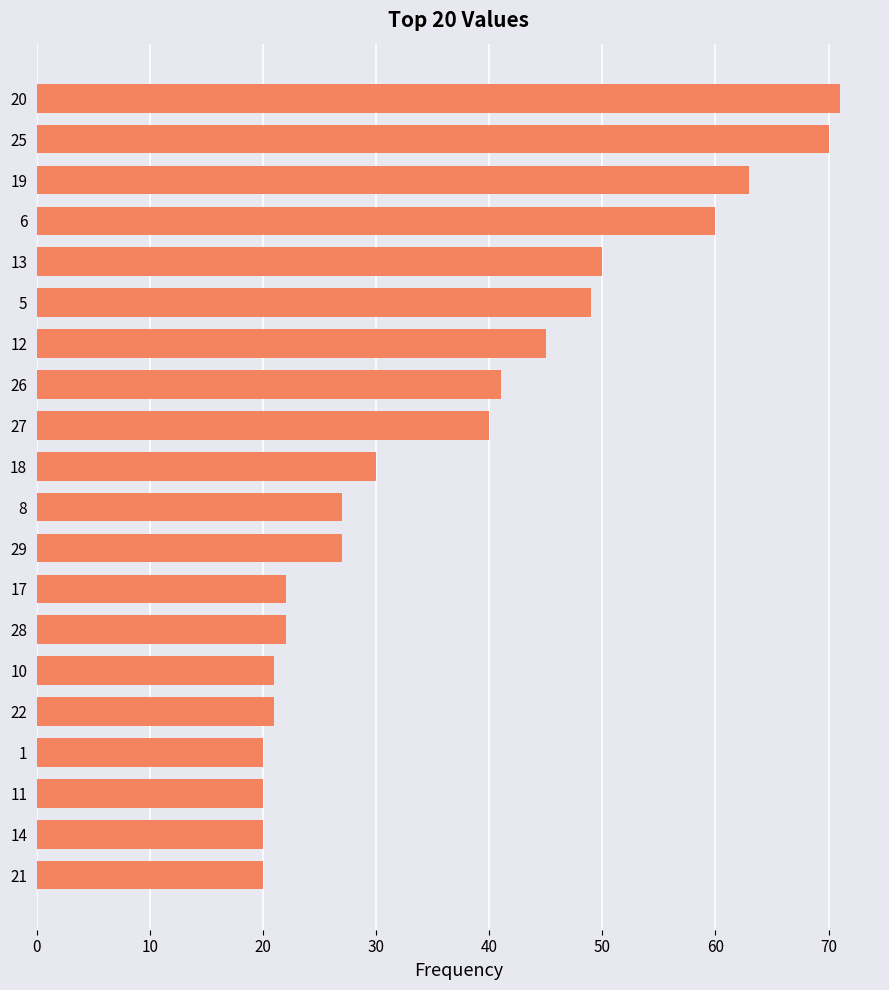

What is the difference between the second highest and minimum values?

50